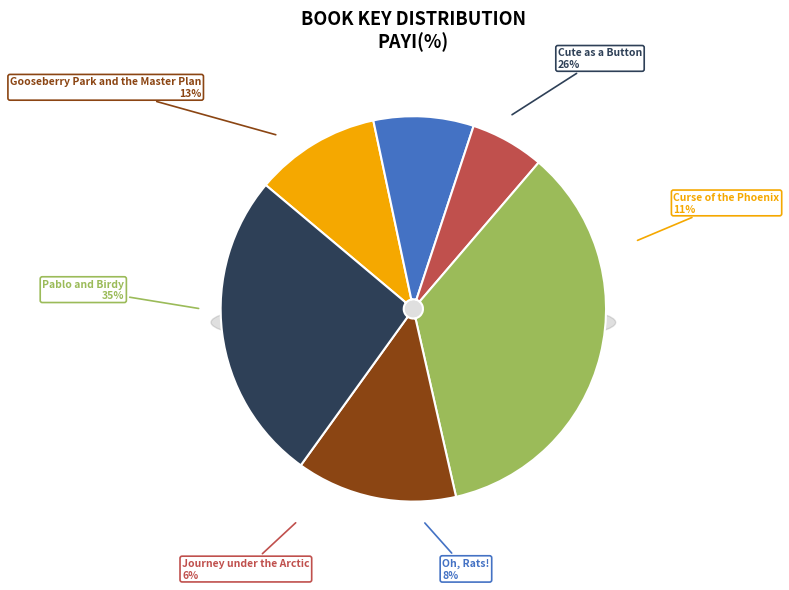

Which category has the smallest portion of the pie?

Journey under the Arctic